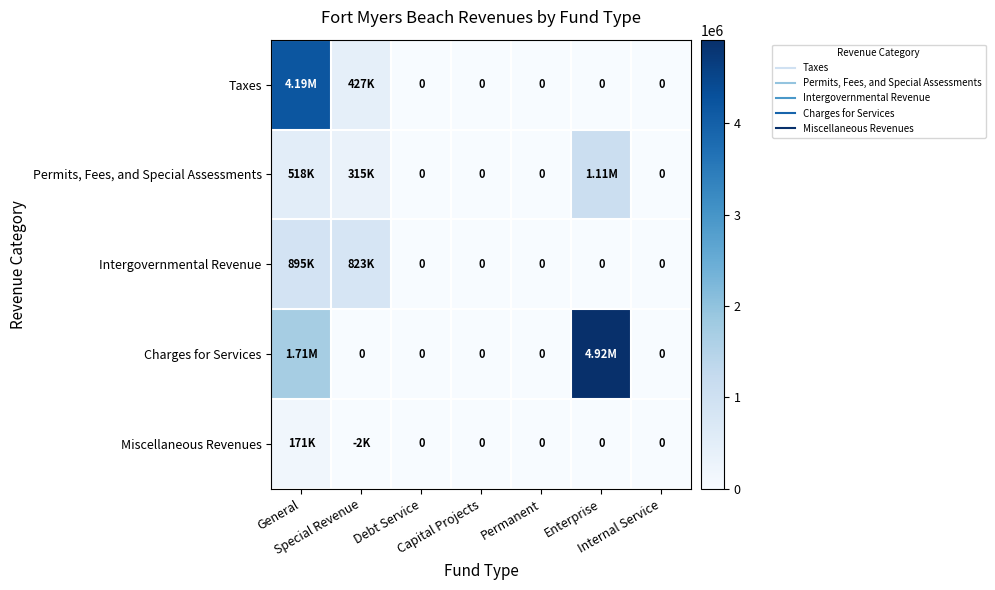

How many data points does each series have?

7